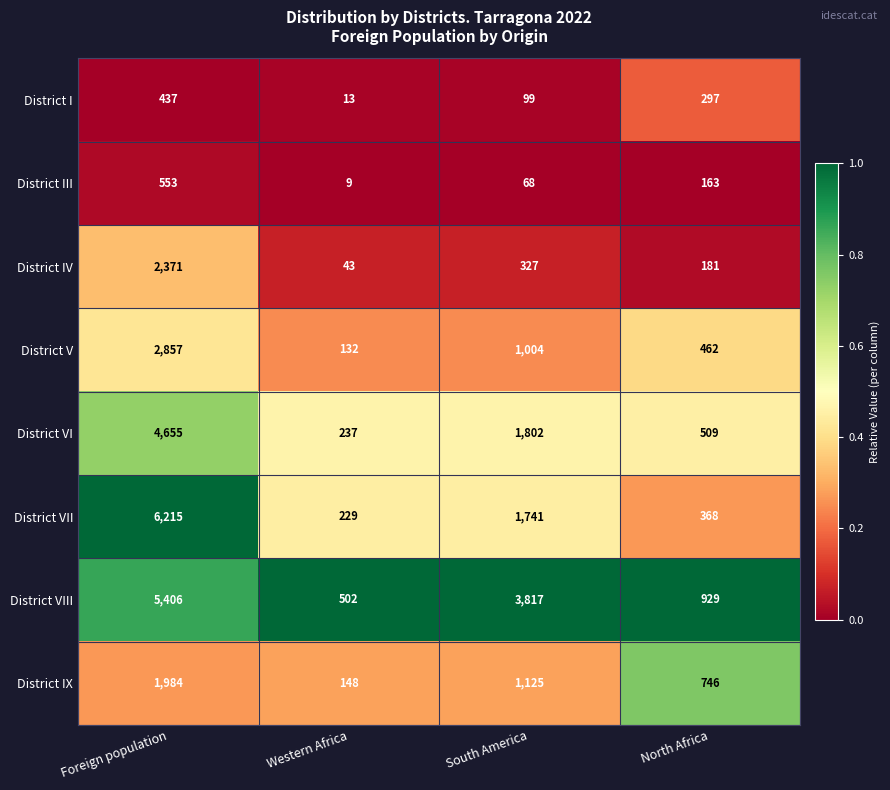

Which series has the largest range (max minus min)?

District VII